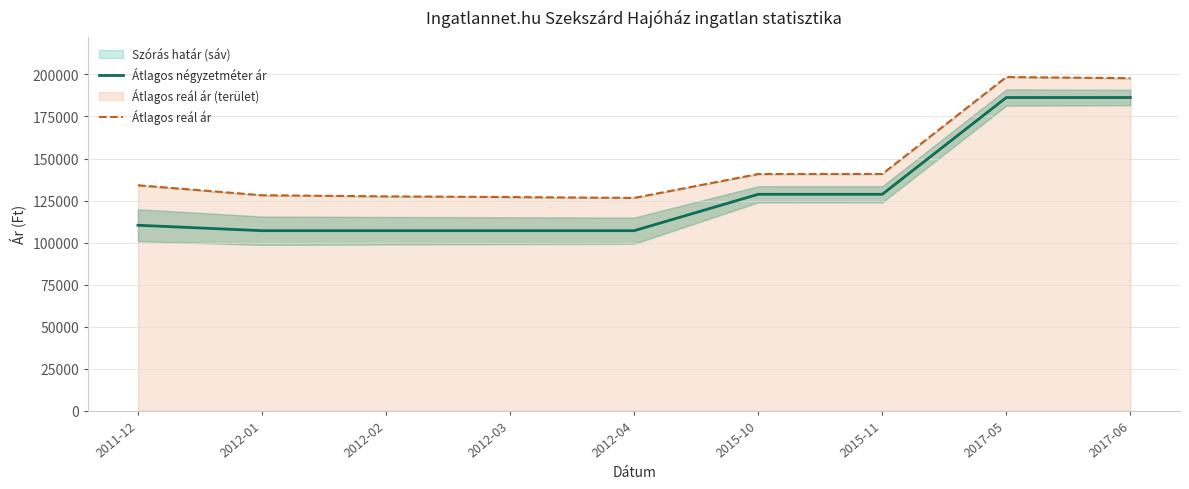

What position from the left is 2012-04?

5